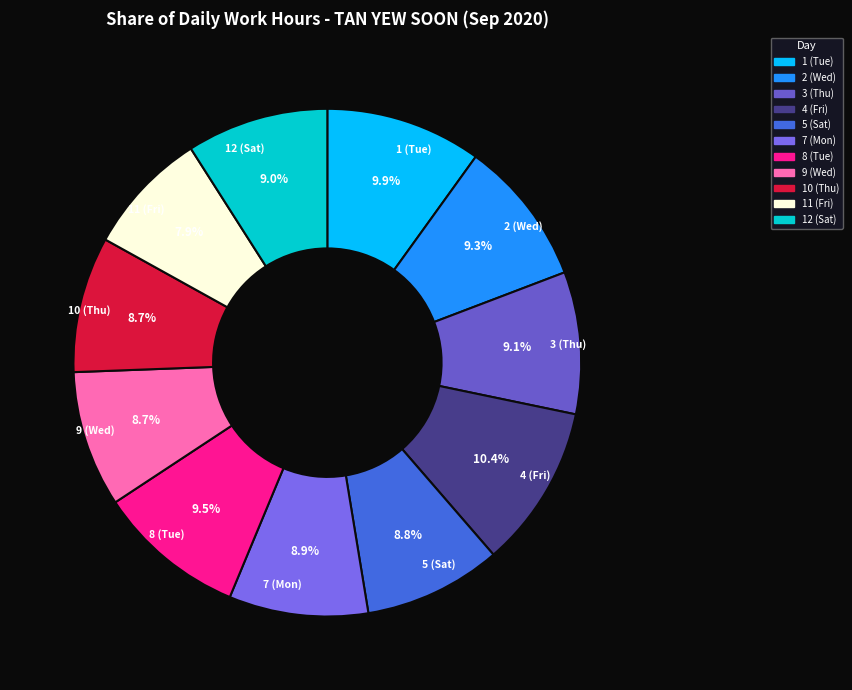

Count the number of slices in the pie.

11